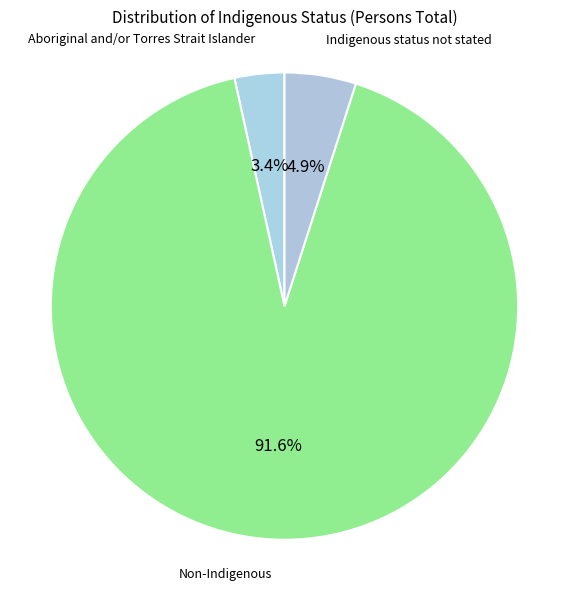

How many slices are in this pie chart?

3